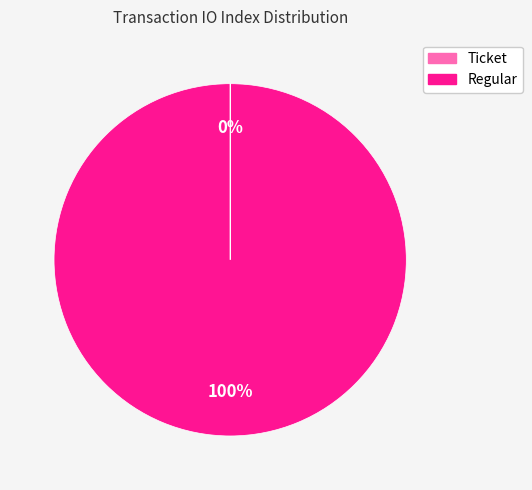

To the nearest percent, what portion does Regular represent?

100%